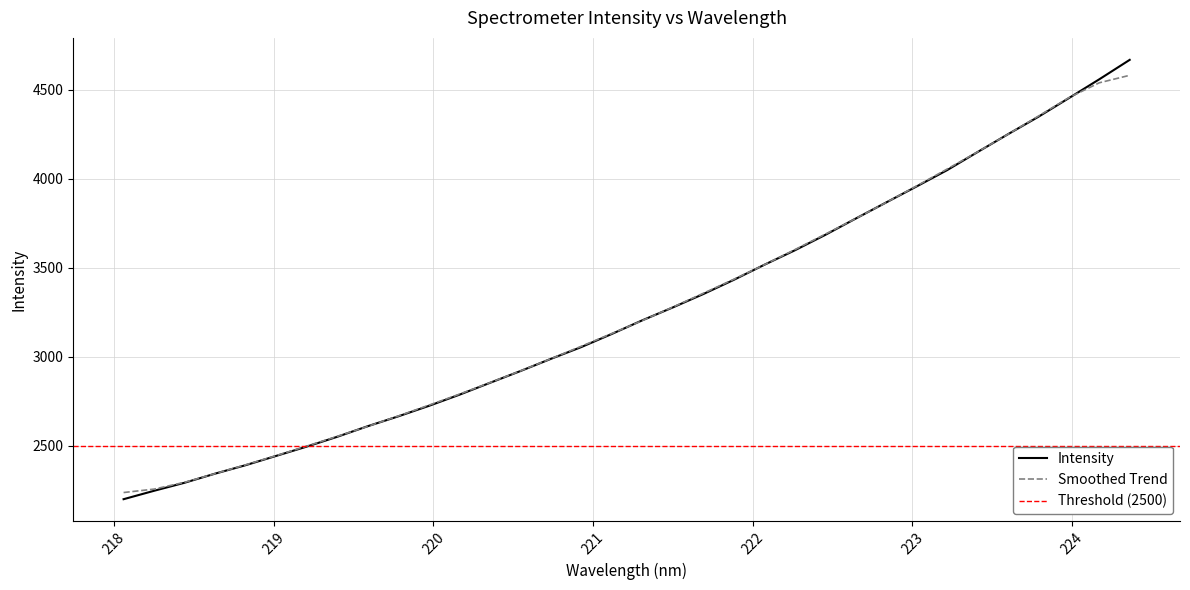

What is the difference between the values at 220.3533 and 221.4993?

423.5